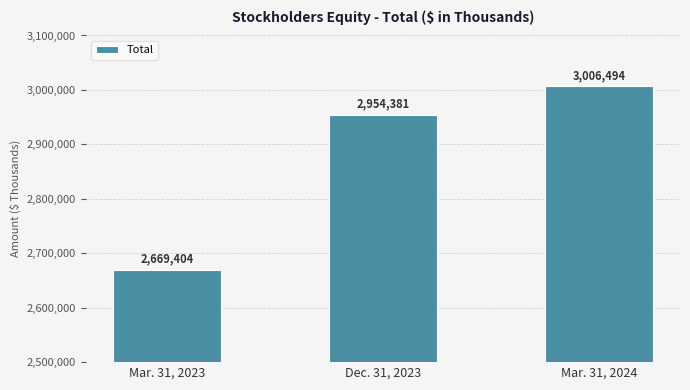

Does the chart contain any negative values?

No